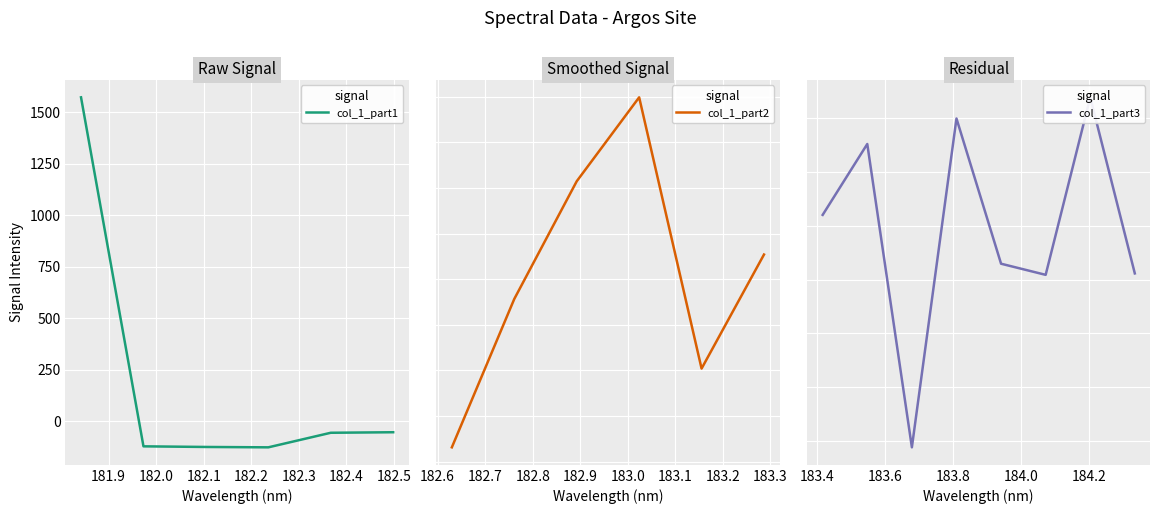

How many points are higher than both their immediate neighbors (excluding endpoints)?

5